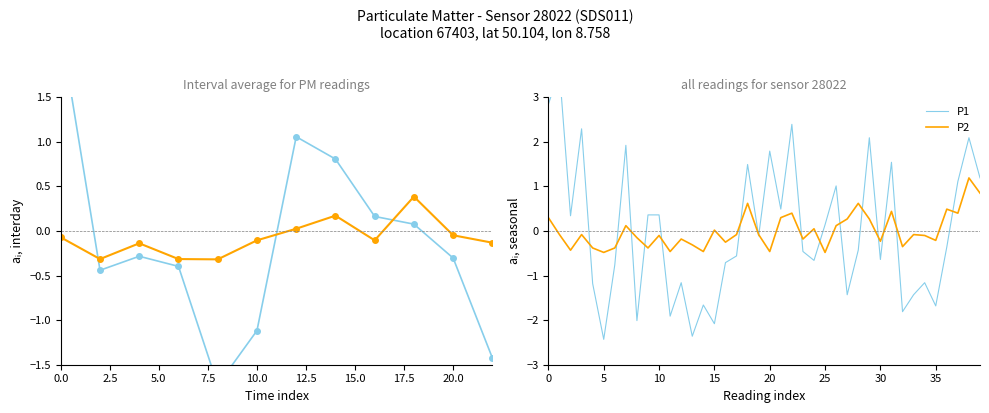

What is the label of the 18th point from the left?

17